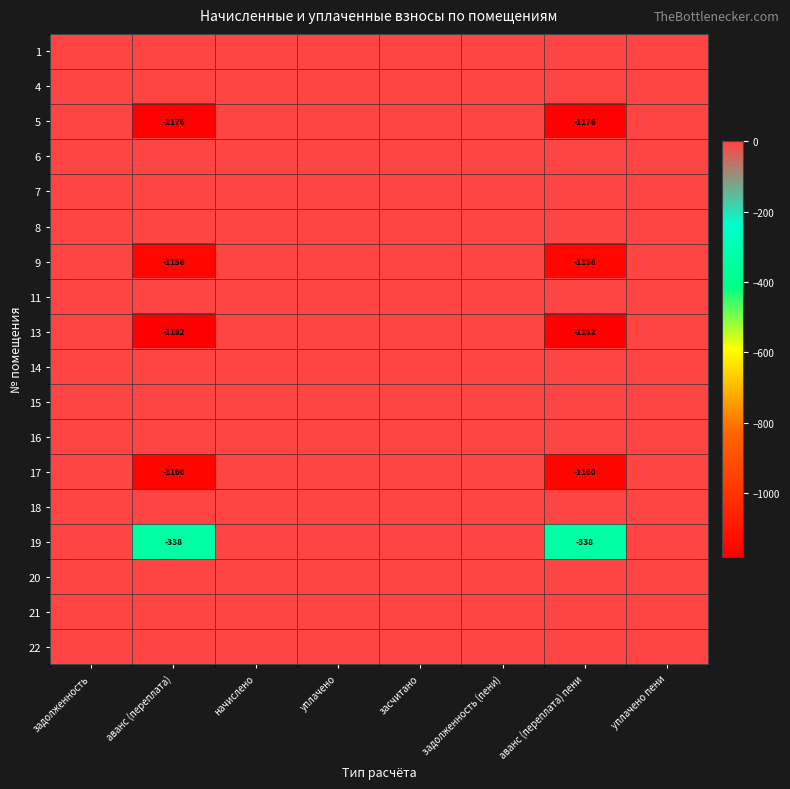

True or false: 17 has a value of -781 at аванс (переплата) пени.

False